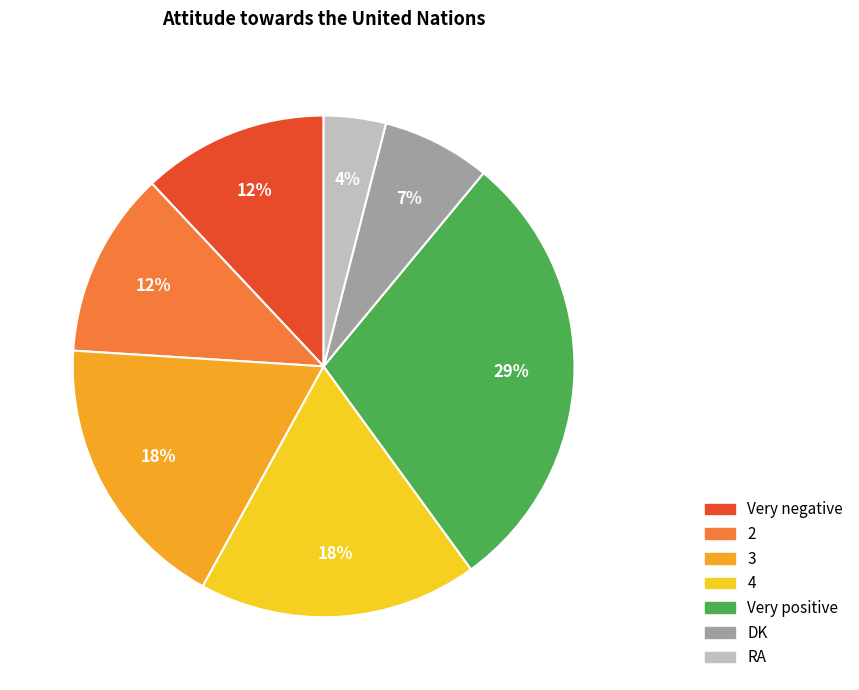

True or false: 2 accounts for 12% of the total.

True